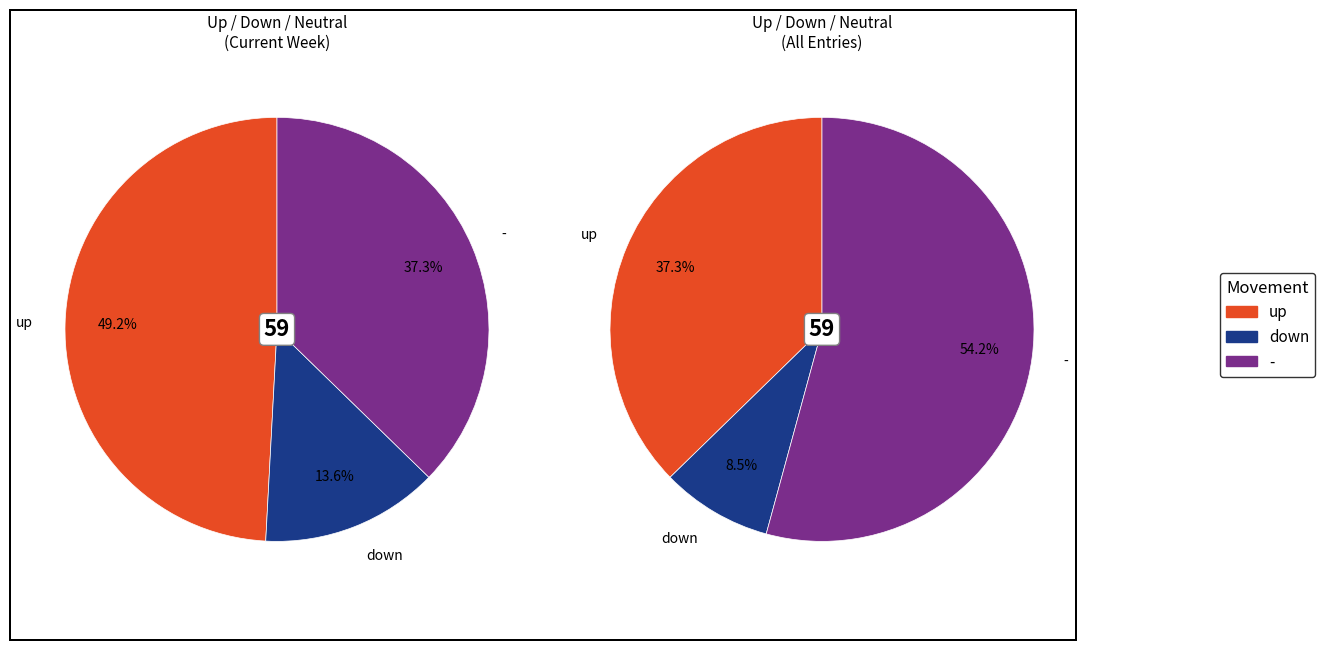

To the nearest percent, what is the average slice percentage?

33%